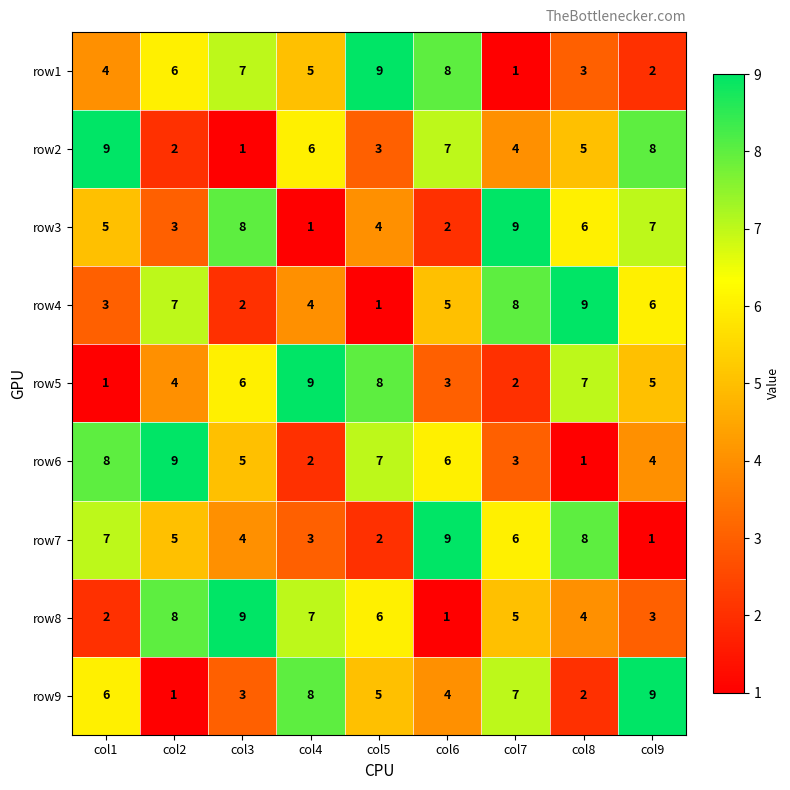

At which label does row6 reach its minimum?

col8